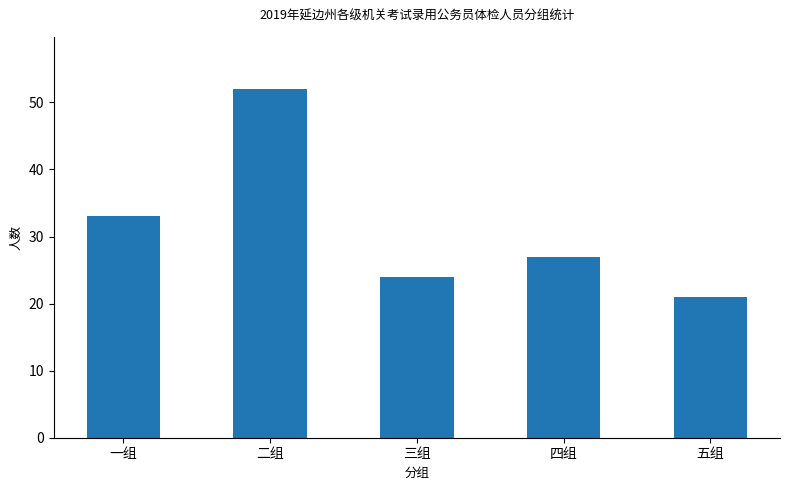

What is the sum of the values at 五组 and 四组?

48